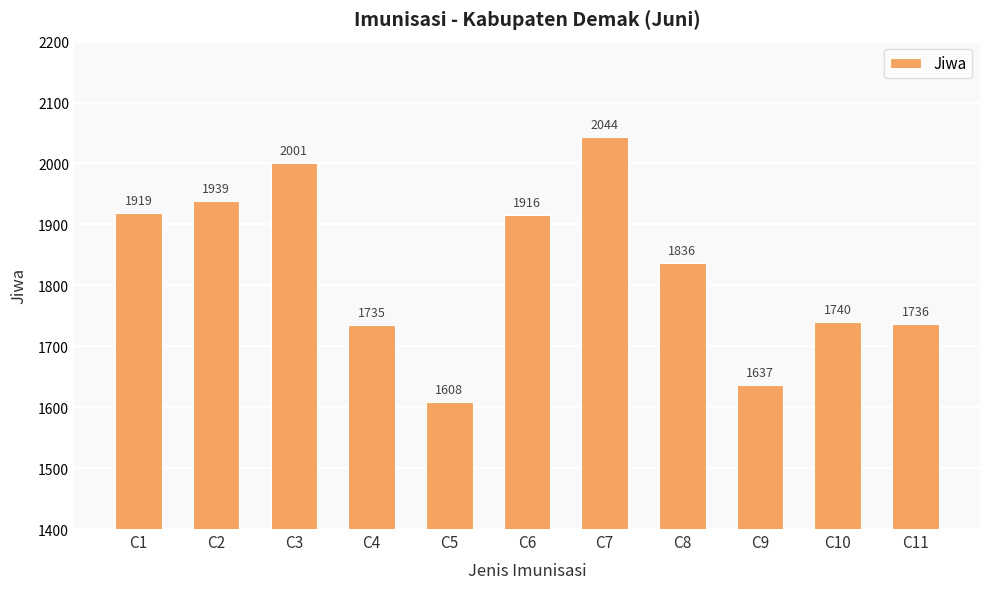

Which category has the lowest value across all series?

C5